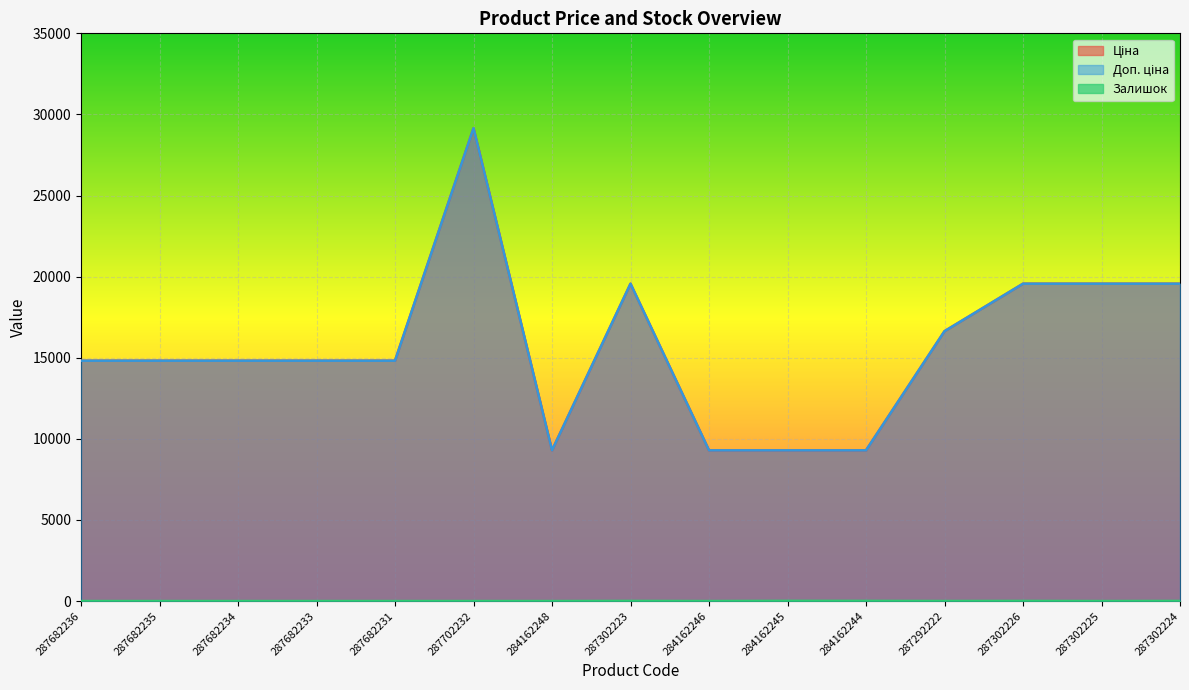

What are all the series names shown in the legend?

Ціна, Доп. ціна, Залишок